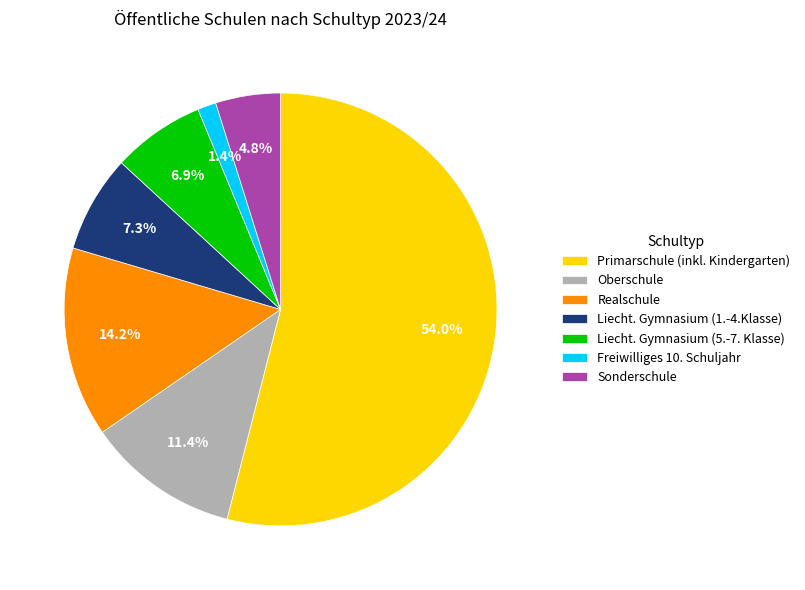

How many slices are in this pie chart?

7